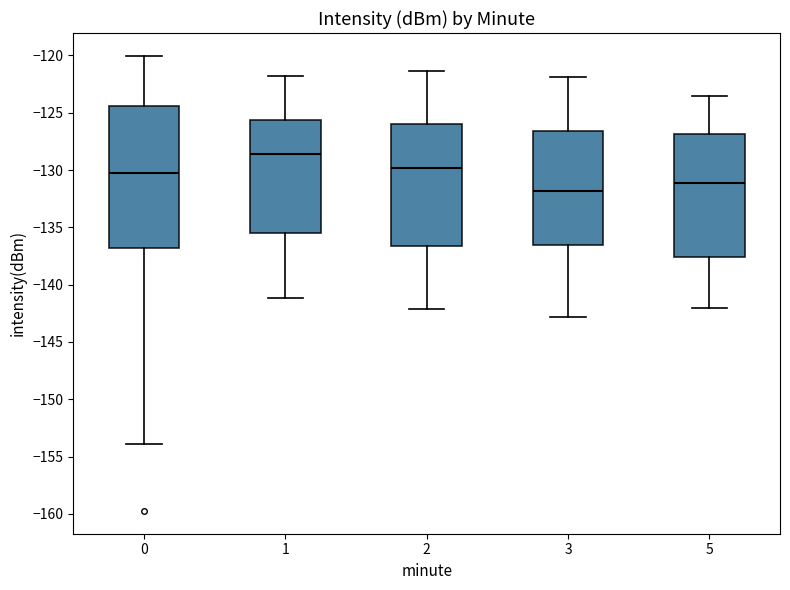

Reading left to right, transcribe this box plot: for each box, give where its median line is, the range the box spans, and where its two whiskers end, as read against the y-axis. The values are not printed on the chart, so give them approximately, as read against the axis.

0: median -130.0, box -137.0 to -124.5, whiskers -154.0 to -120.0
1: median -128.5, box -135.5 to -125.5, whiskers -141.0 to -122.0
2: median -130.0, box -136.5 to -126.0, whiskers -142.0 to -121.5
3: median -132.0, box -136.5 to -126.5, whiskers -143.0 to -122.0
5: median -131.0, box -137.5 to -127.0, whiskers -142.0 to -123.5